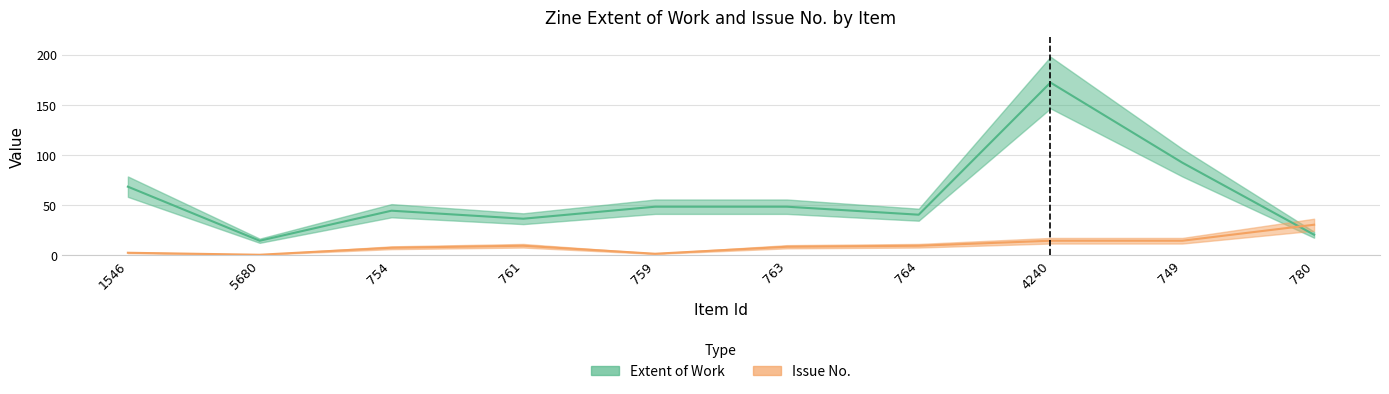

What is the total value across all series at 761?

45